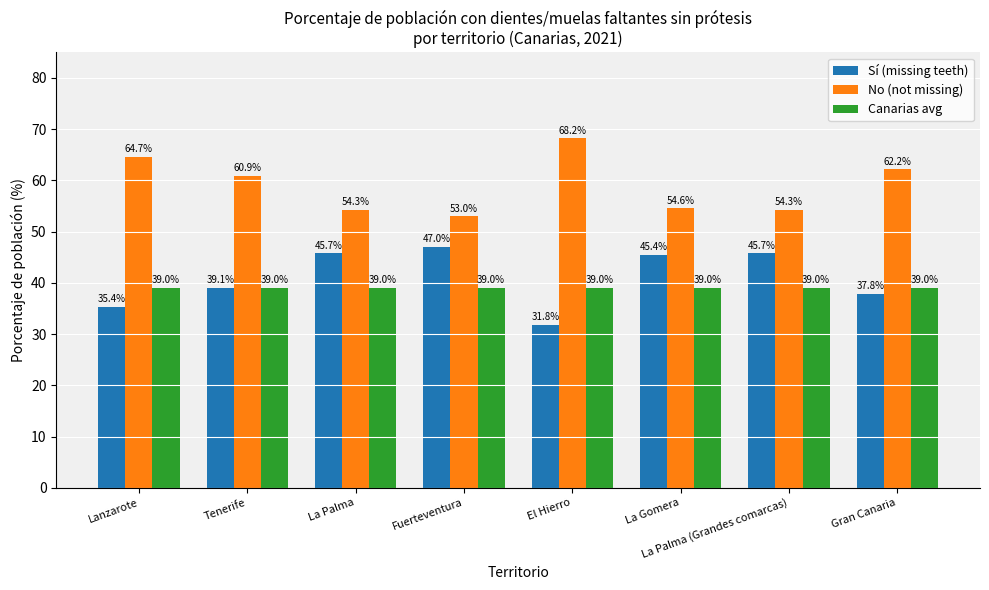

The Sí (missing teeth) series shows 37.8 at Gran Canaria. True or false?

True